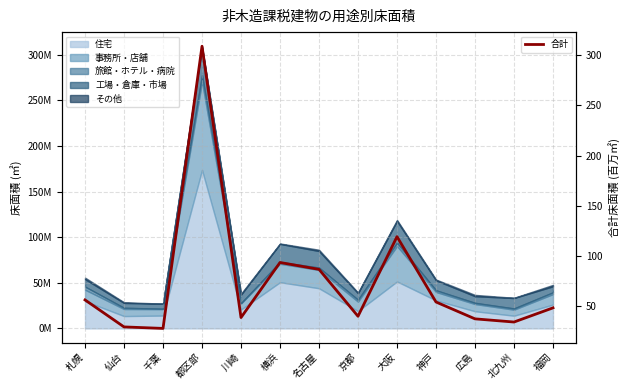

How many interior local valleys (lower than both neighbors) does the data have?

4